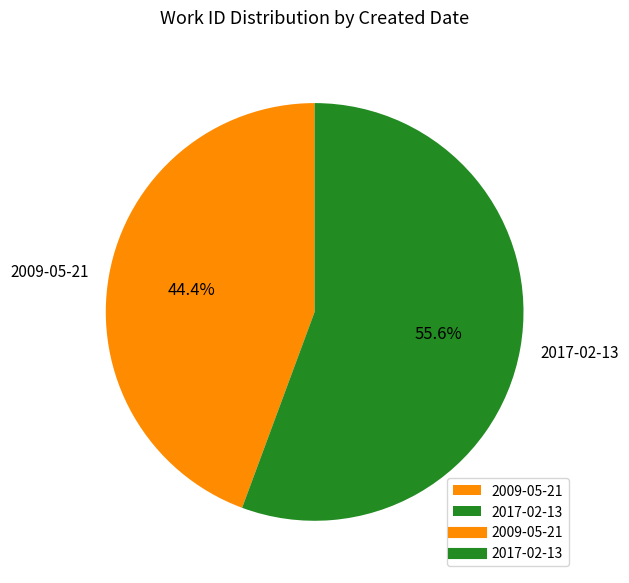

The 2009-05-21 slice represents 59% of the pie. True or false?

False